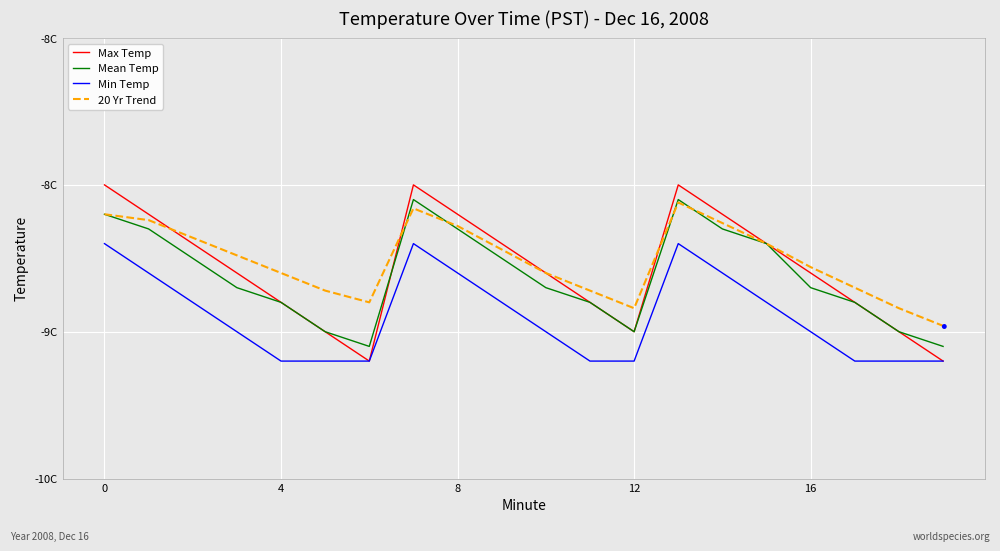

What are all the series names shown in the legend?

Max Temp, Mean Temp, Min Temp, 20 Yr Trend